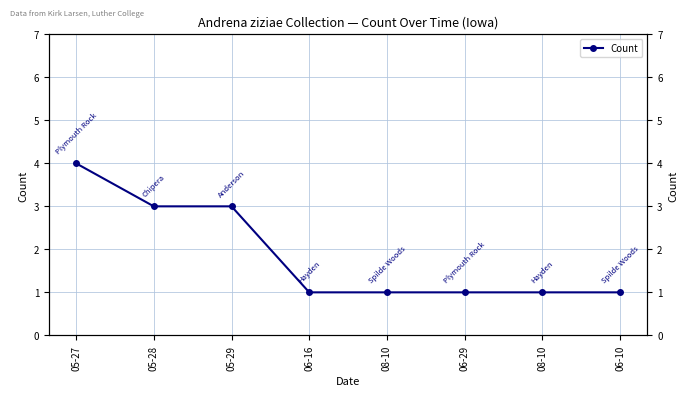

List the labels in order of value, smallest first.

06-16, 08-10, 06-29, 08-10, 06-10, 05-28, 05-29, 05-27